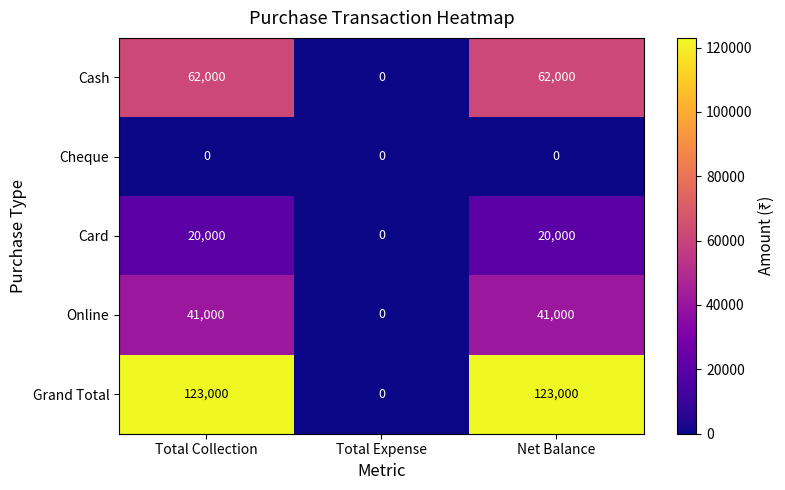

Reading left to right, list all the values displayed in this chart.

Cash: Total Collection=62000	Total Expense=0	Net Balance=62000
Cheque: Total Collection=0	Total Expense=0	Net Balance=0
Card: Total Collection=20000	Total Expense=0	Net Balance=20000
Online: Total Collection=41000	Total Expense=0	Net Balance=41000
Grand Total: Total Collection=123000	Total Expense=0	Net Balance=123000